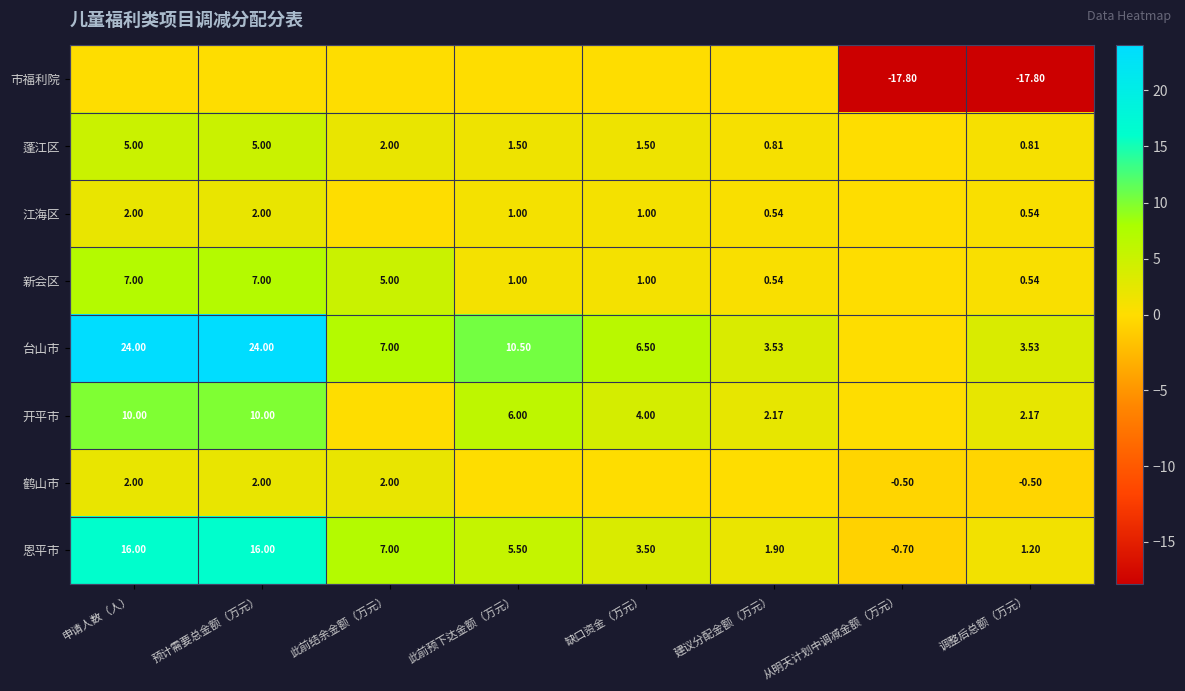

At which category is the sum across all series the highest?

申请人数（人）